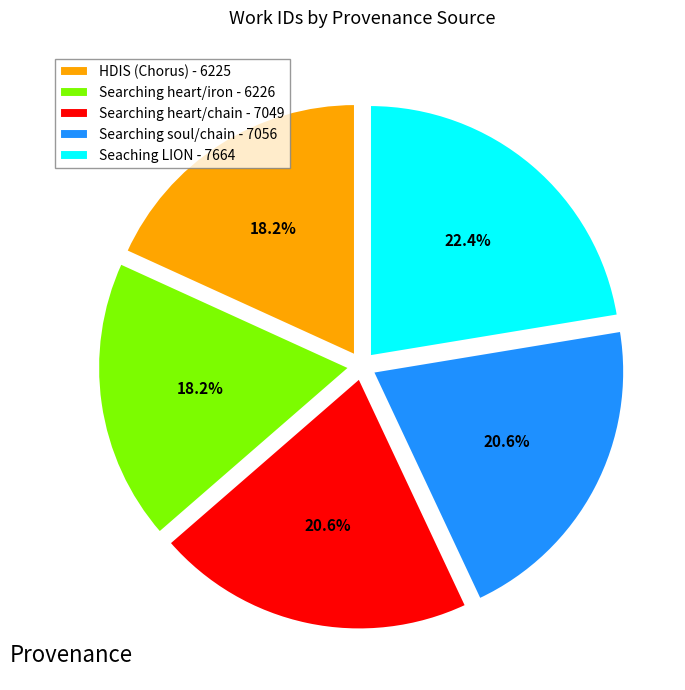

Which category has the biggest portion of the pie?

Seaching LION